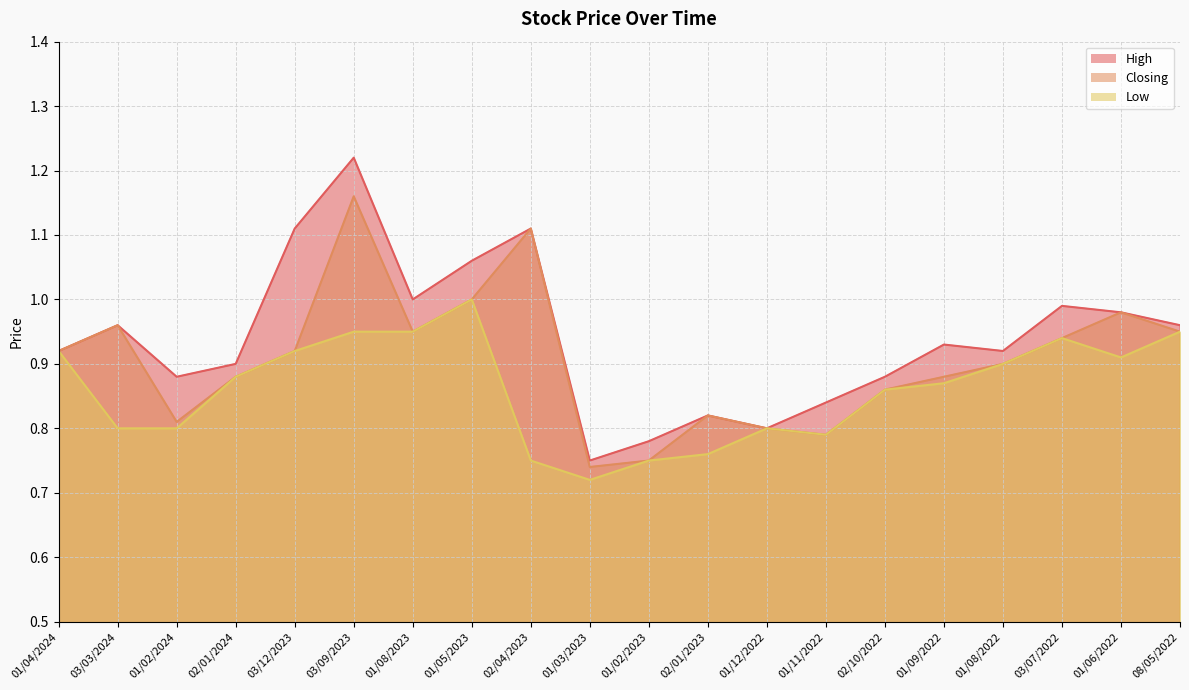

What is the average value of the Closing series?

0.9